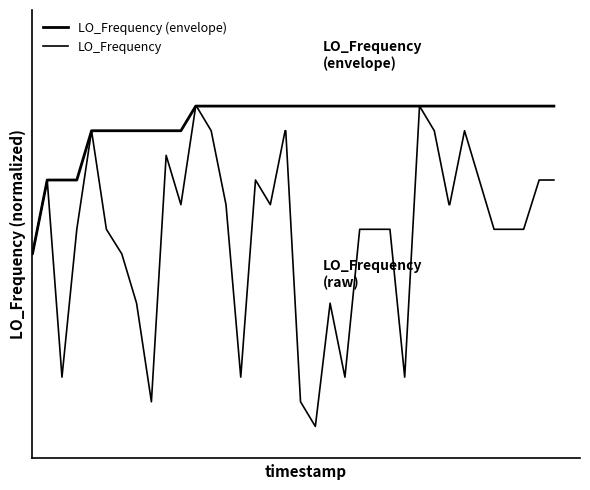

Does the chart have visible grid lines?

No